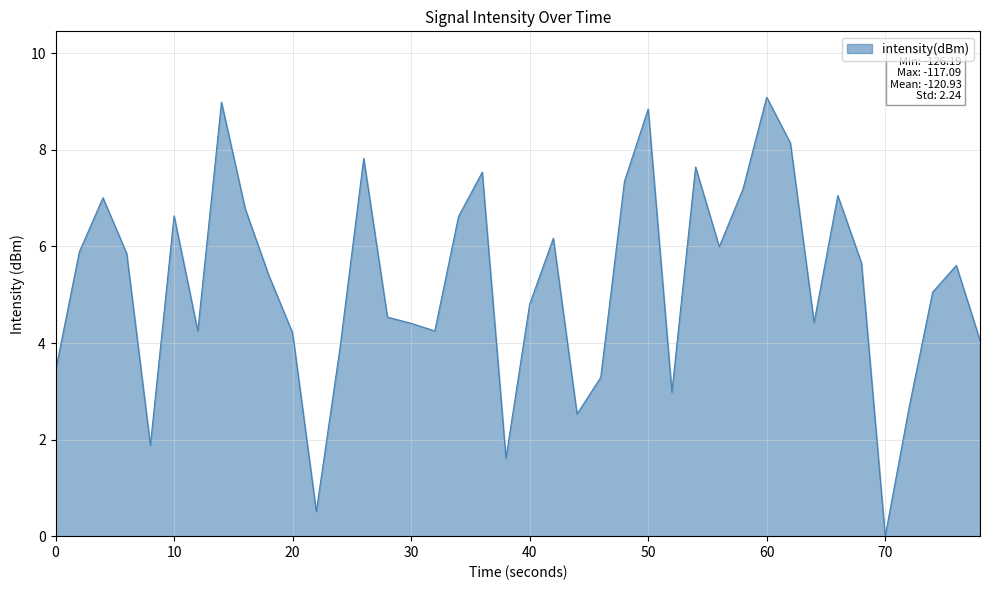

What is the difference between the maximum and minimum values?

9.1